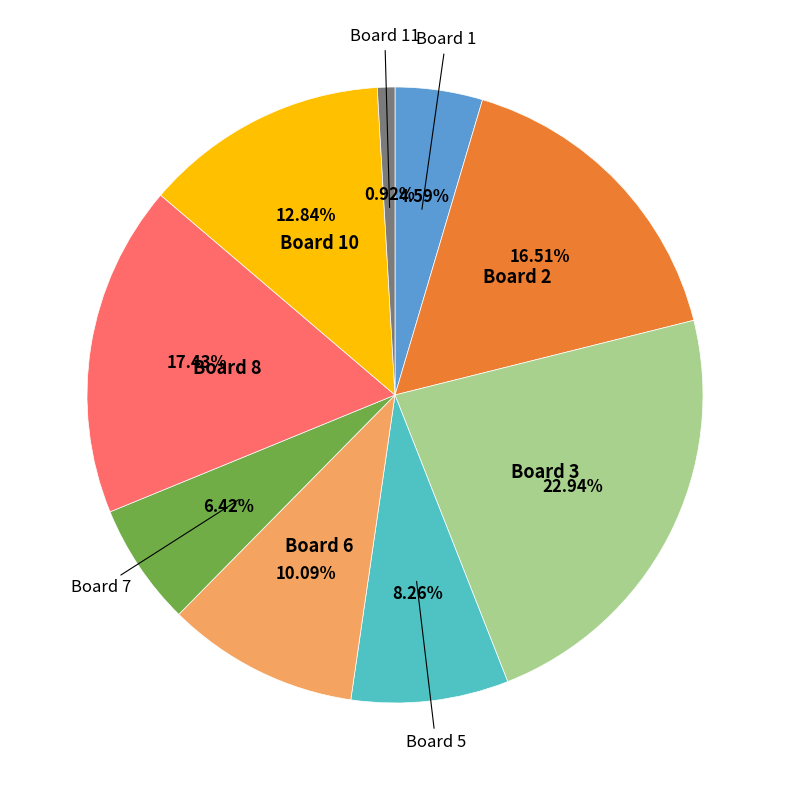

Is there a majority slice in this chart?

No